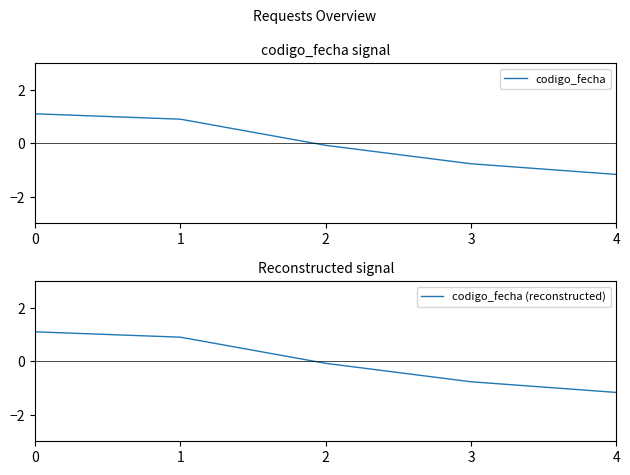

Which series has the largest range (max minus min)?

codigo_fecha